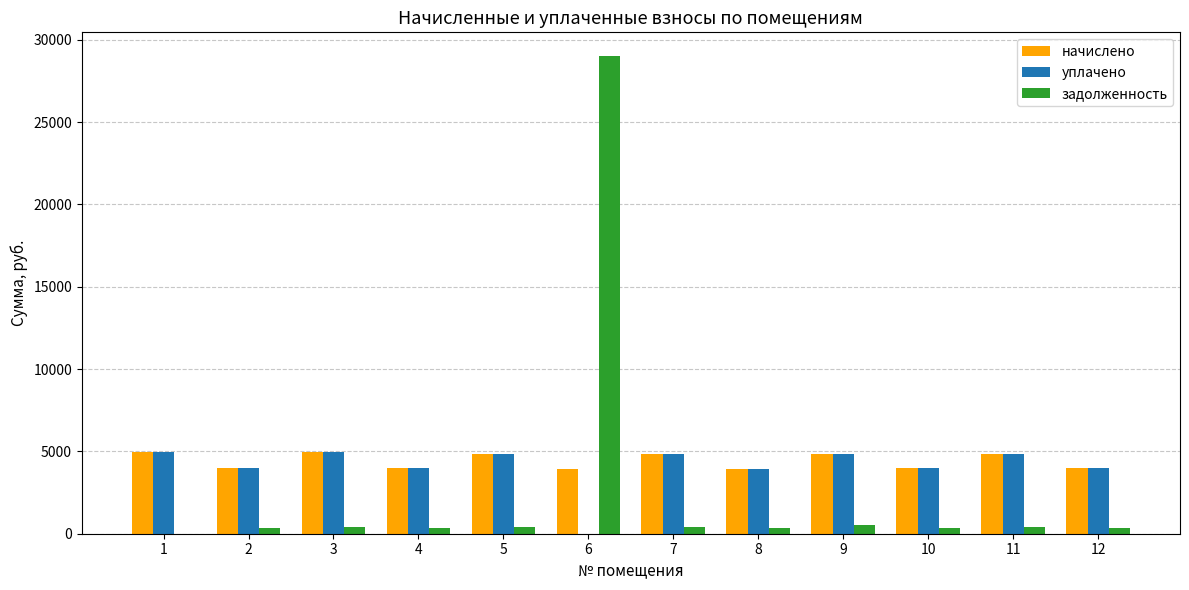

What is the greatest value displayed?

29003.7